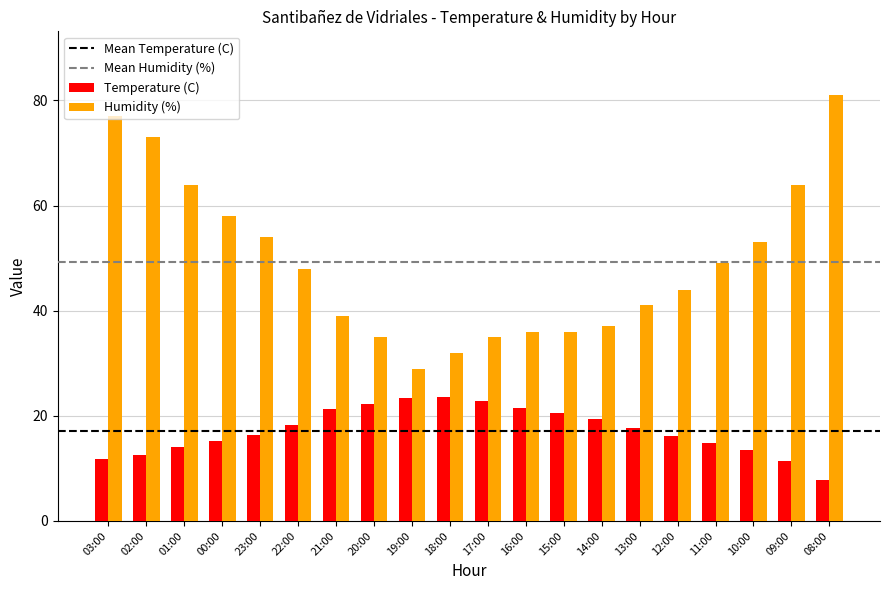

Which series changed the most between 19:00 and 08:00?

Humidity (%)